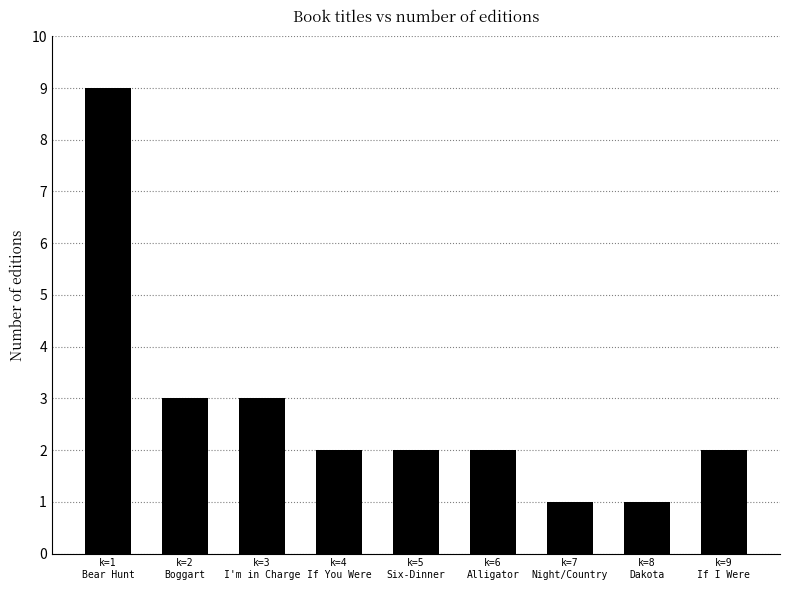

Is it true that the value at k=2
Boggart is 5?

False